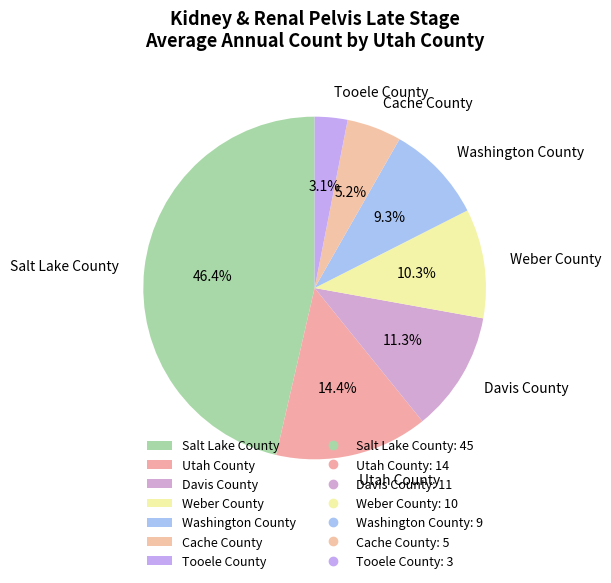

Is there a majority slice in this chart?

No